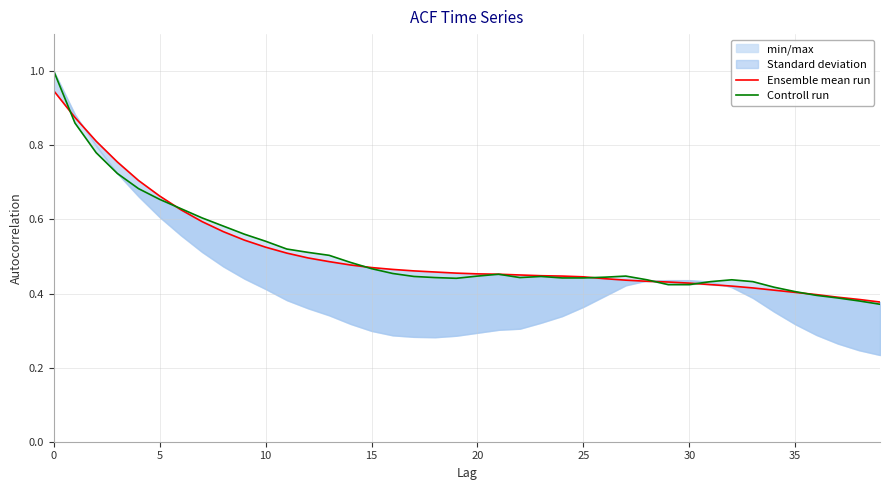

The Controll run series shows 0.2 at 35. True or false?

False